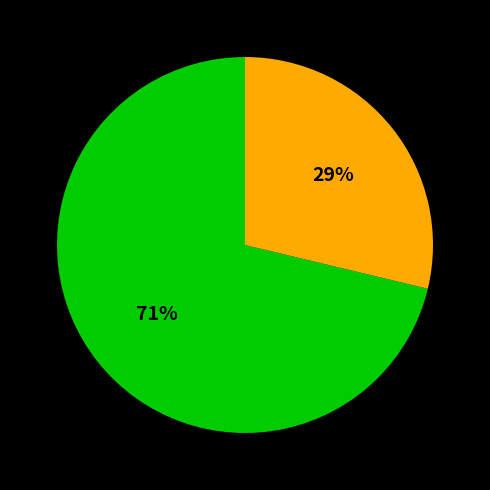

Does any single category account for the majority?

Yes